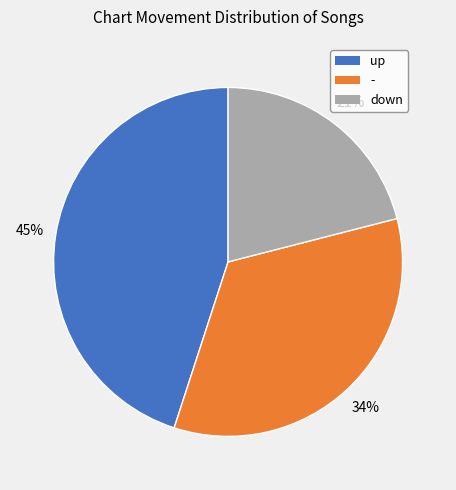

True or false: up accounts for 54% of the total.

False